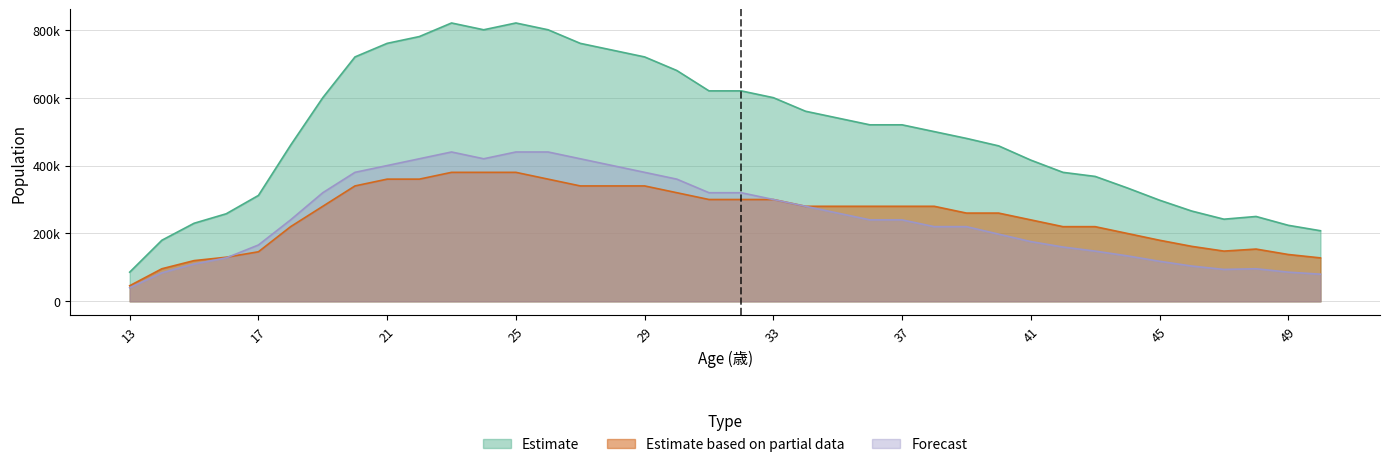

How many lines are shown in the chart?

3